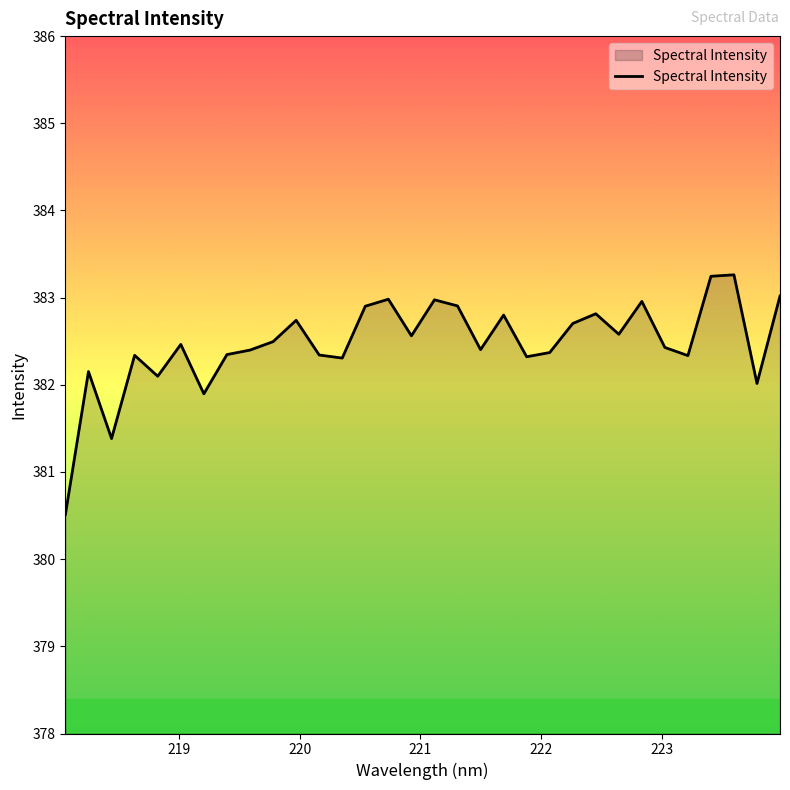

What is the difference between the maximum and minimum values?

2.7